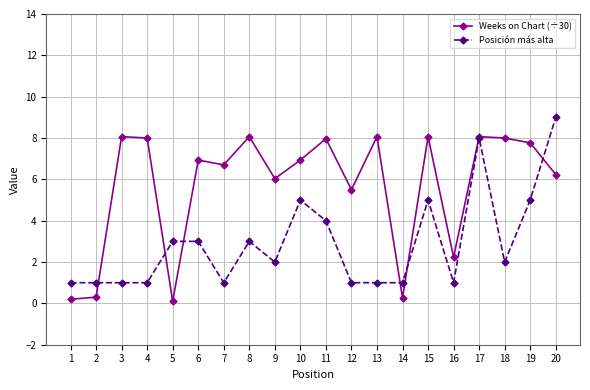

The Posición más alta series shows 5.0 at 19. True or false?

True